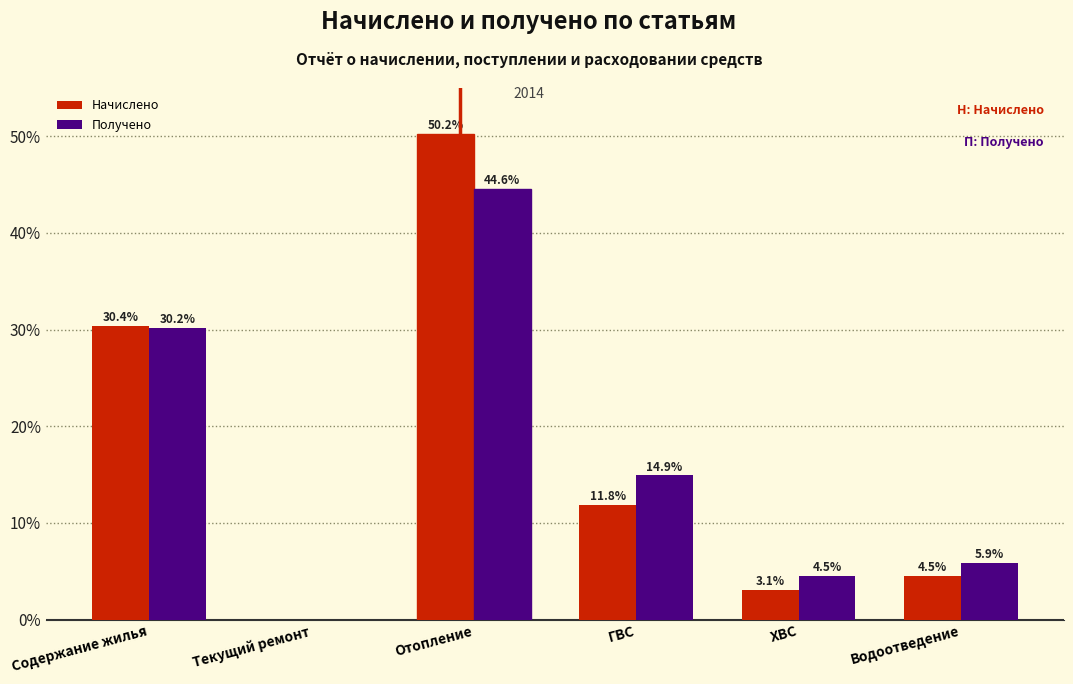

Reading right to left, transcribe all the data shown in this chart.

Начислено: Водоотведение=4.5	ХВС=3.1	ГВС=11.8	Отопление=50.2	Текущий ремонт=0.0	Содержание жилья=30.4
Получено: Водоотведение=5.9	ХВС=4.5	ГВС=14.9	Отопление=44.6	Текущий ремонт=0.0	Содержание жилья=30.2